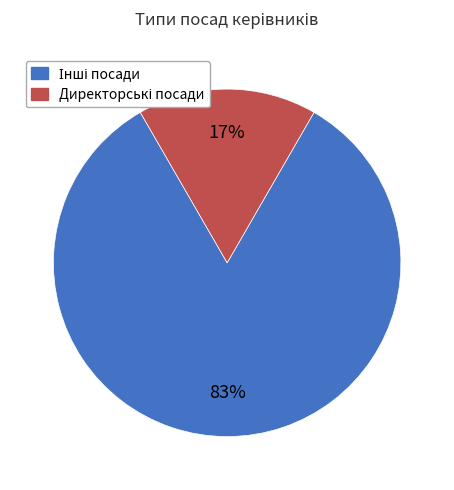

To the nearest percent, what is the average slice percentage?

50%